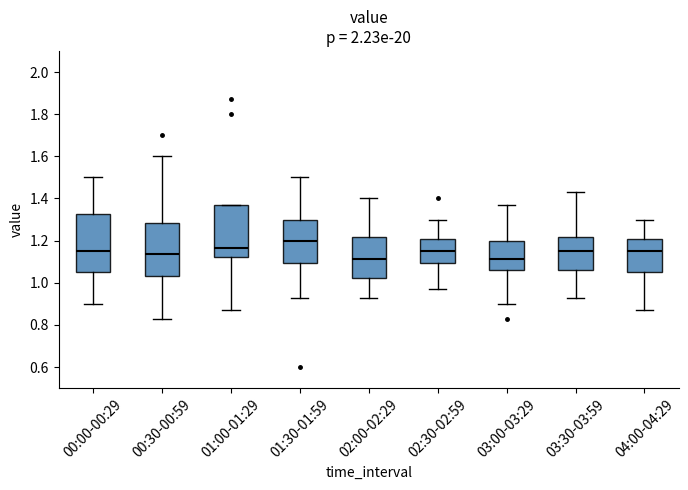

Where does the lower whisker of the box for 04:00-04:29 end on the y-axis? The values are not printed on the chart, so give them approximately, as read against the axis.

0.88